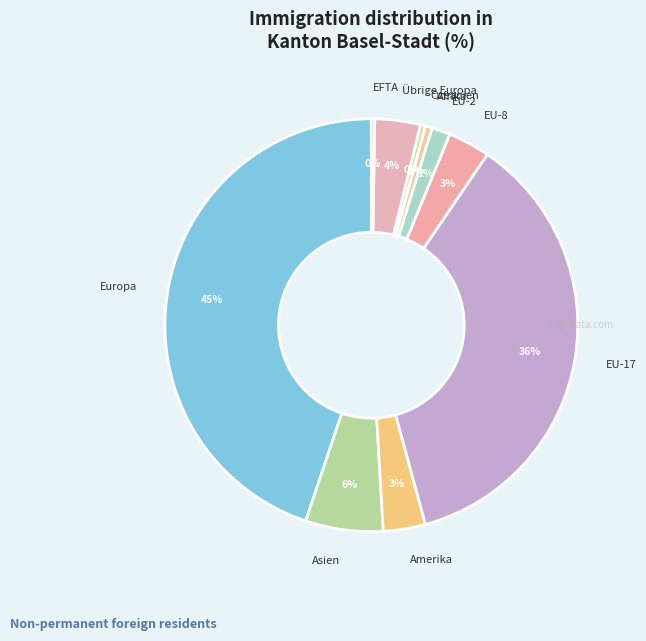

Combined, do EU-2 and Afrika account for over 50%?

No